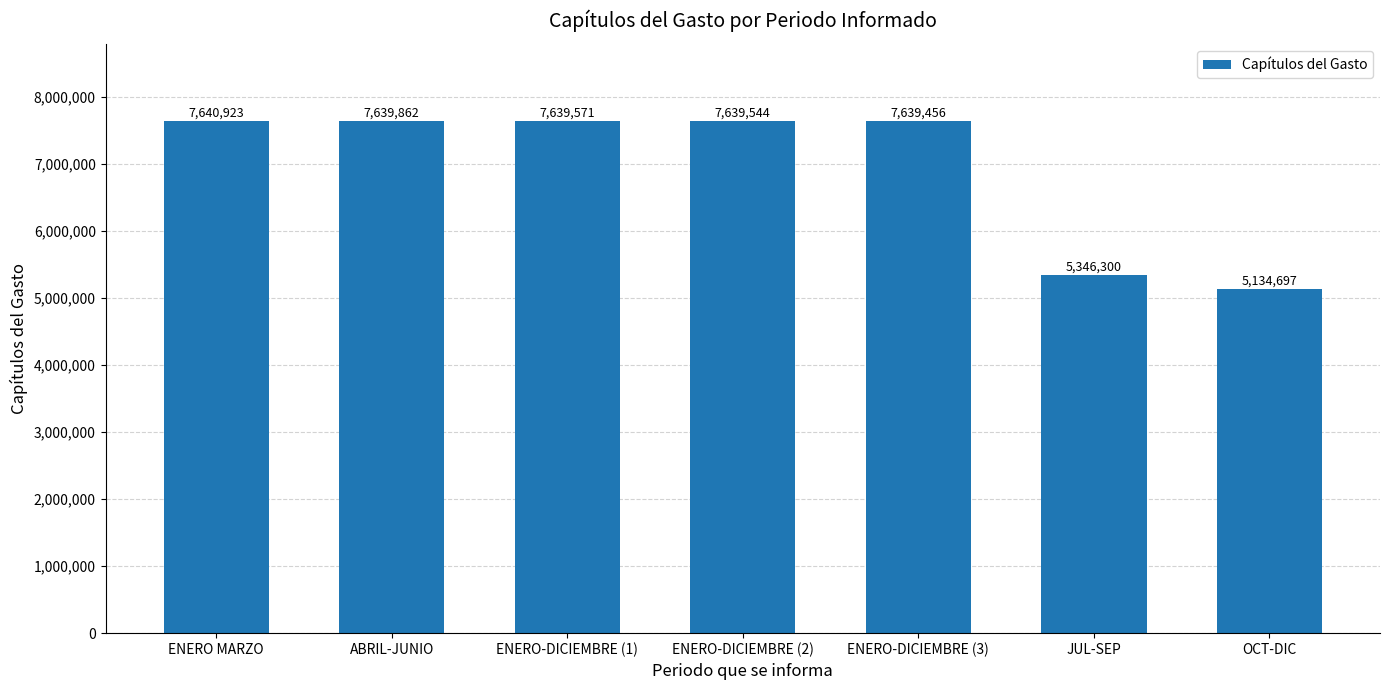

What position from the right is ENERO-DICIEMBRE (3)?

3